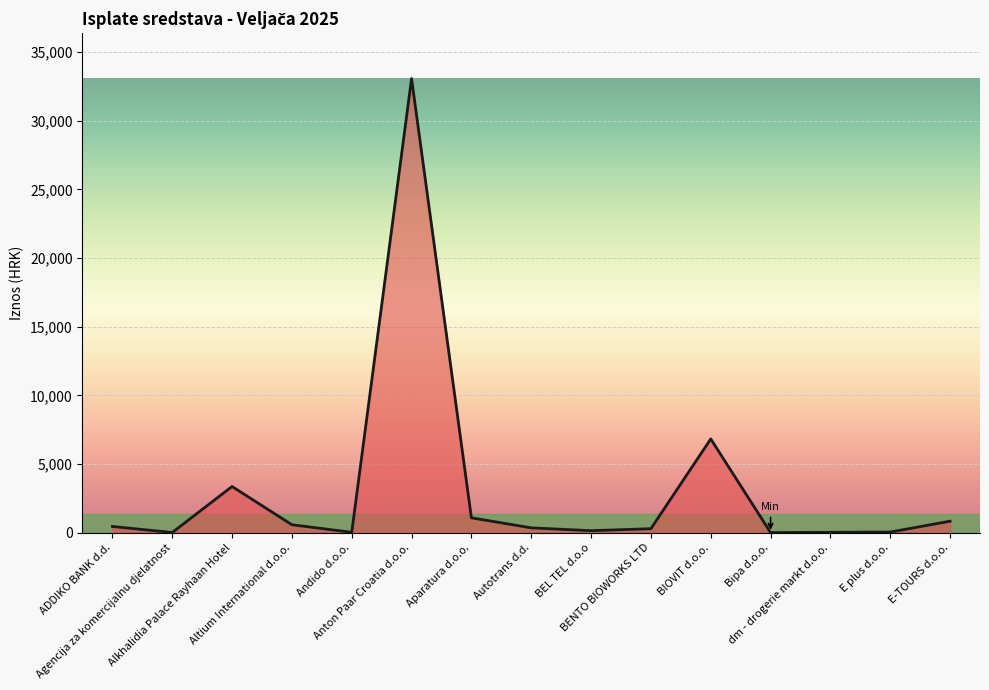

What is the maximum value shown in the chart?

33062.5